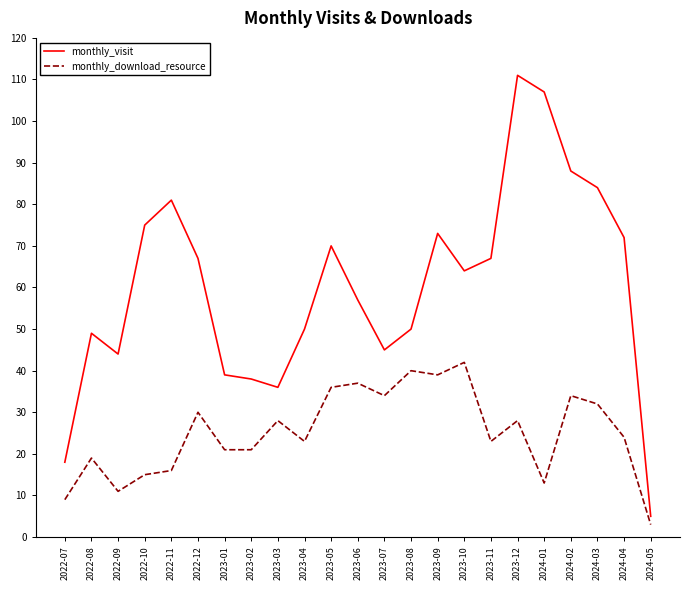

At 2023-12, list the series in order from smallest to largest.

monthly_download_resource, monthly_visit